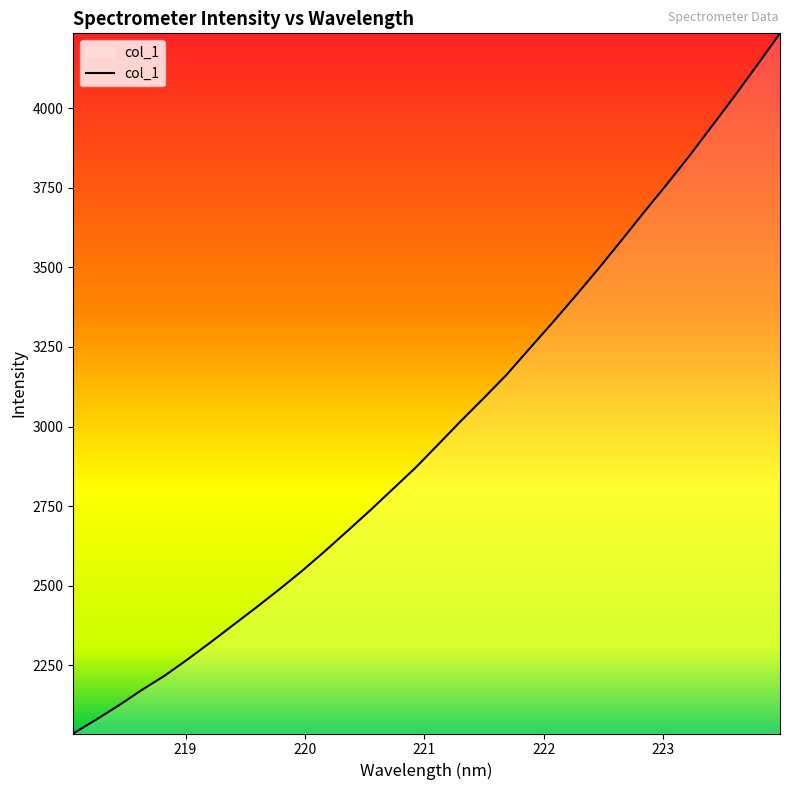

What is the difference between the maximum and minimum values?

2199.0